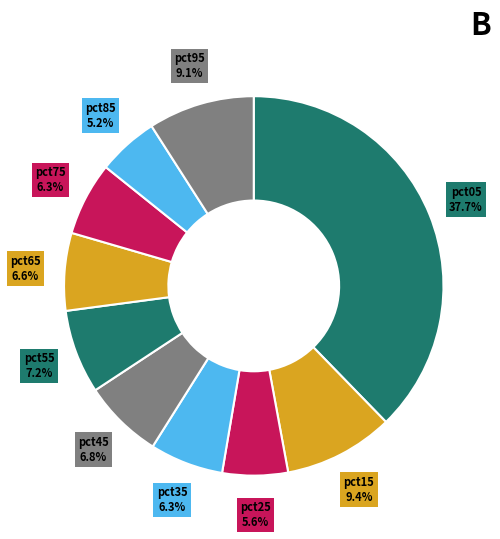

Is pct75 the majority of the pie?

No